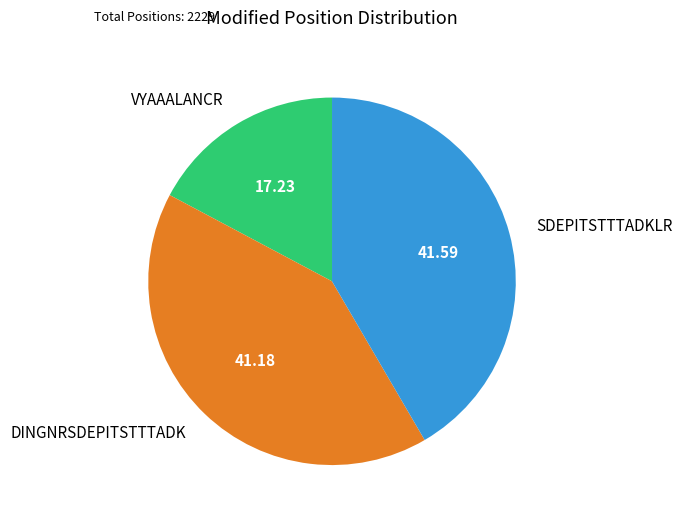

Which has a higher value, VYAAALANCR or DINGNRSDEPITSTTTADK?

DINGNRSDEPITSTTTADK